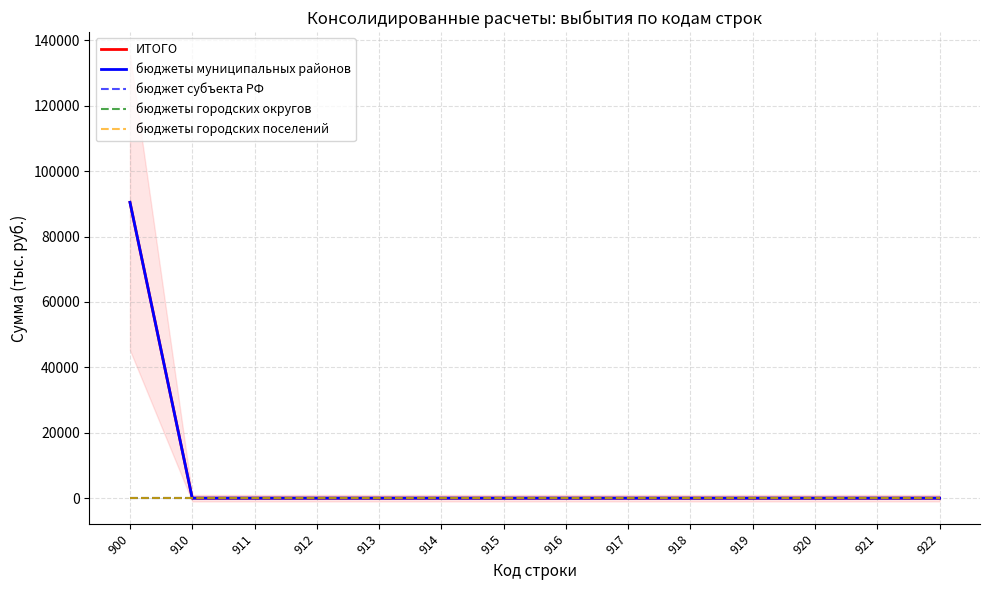

Reading left to right, transcribe all the data shown in this chart.

ИТОГО: 90484	0	0	0	0	0	0	0	0	0	0	0	0	0
бюджеты муниципальных районов: 90484	0	0	0	0	0	0	0	0	0	0	0	0	0
бюджет субъекта РФ: 0	0	0	0	0	0	0	0	0	0	0	0	0	0
бюджеты городских округов: 0	0	0	0	0	0	0	0	0	0	0	0	0	0
бюджеты городских поселений: 0	0	0	0	0	0	0	0	0	0	0	0	0	0